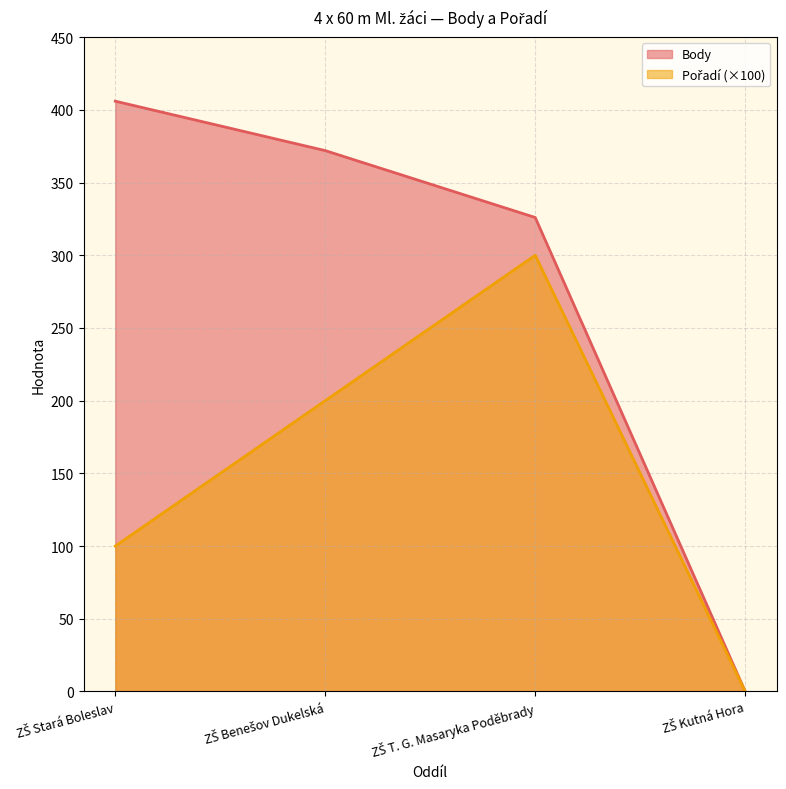

True or false: Pořadí has a value of 300 at ZŠ T. G. Masaryka Poděbrady.

True